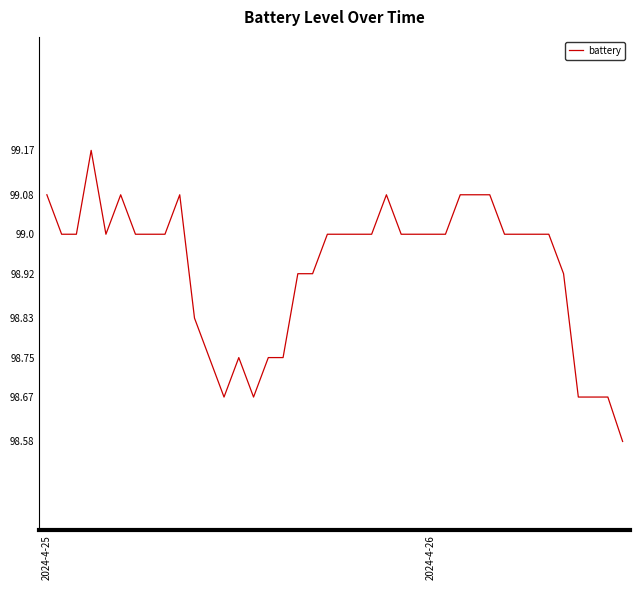

What is the difference between the maximum and minimum values?

0.6